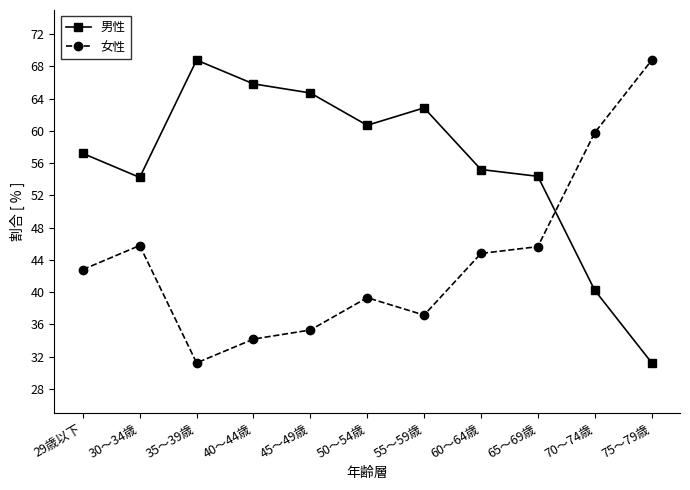

Is this an area chart (filled region under the line)?

No